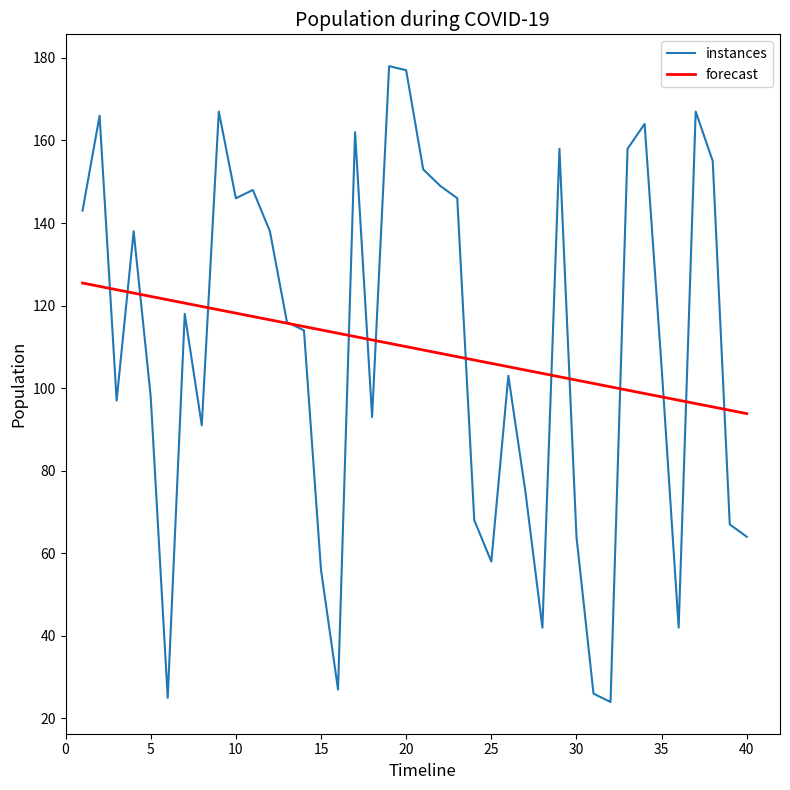

How many lines are shown in the chart?

2